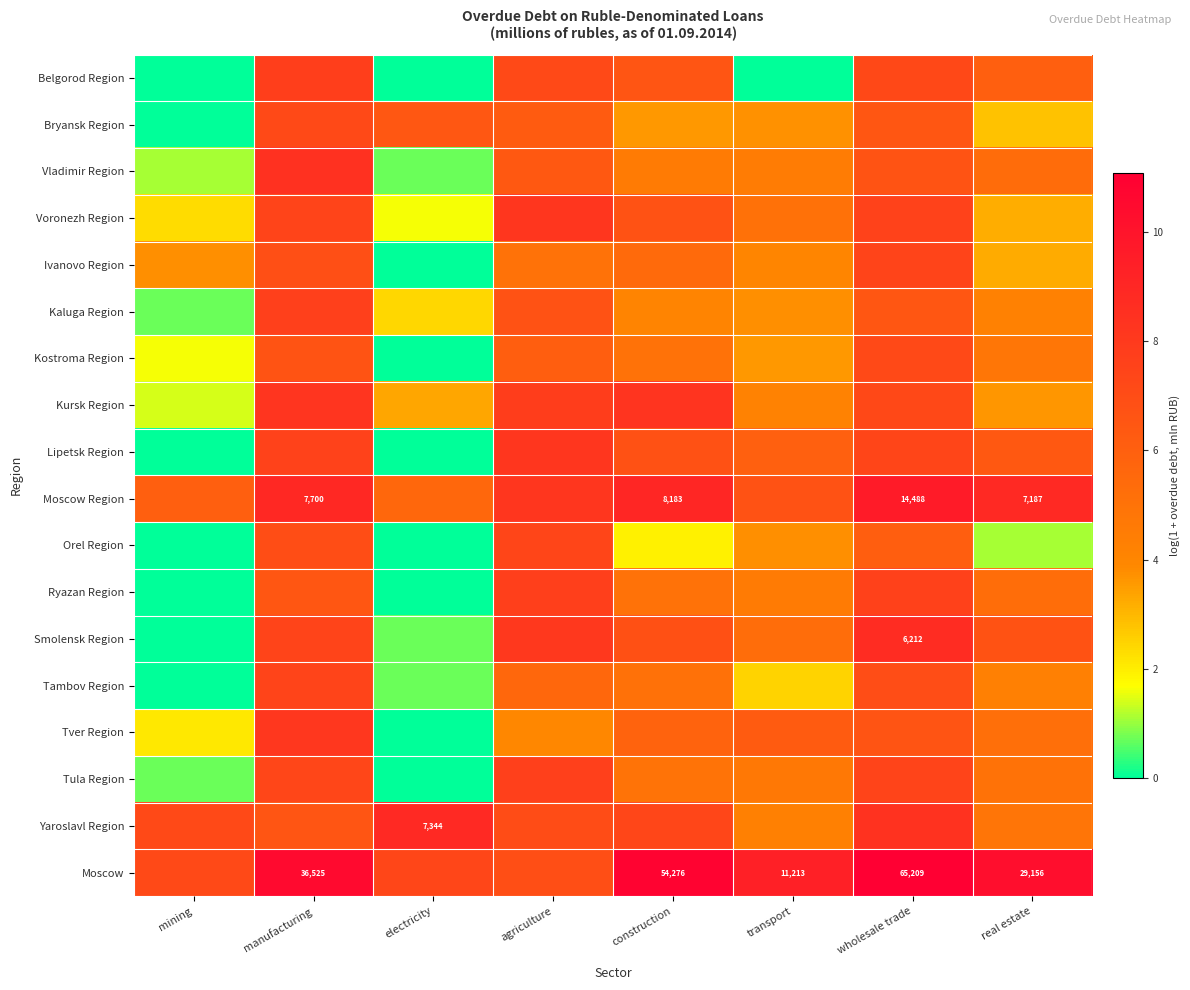

How many data points in Moscow are above 10?

4